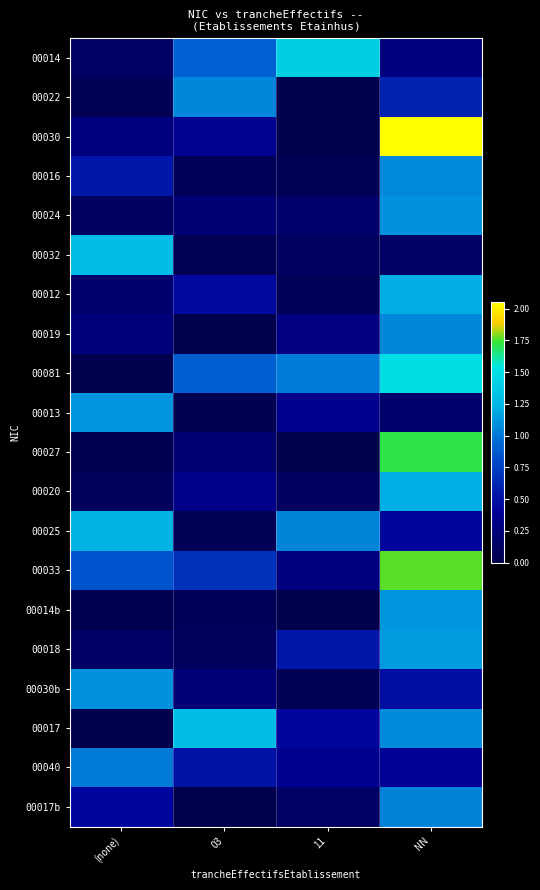

What is the spread (max minus min) of values at (none)?

1.3